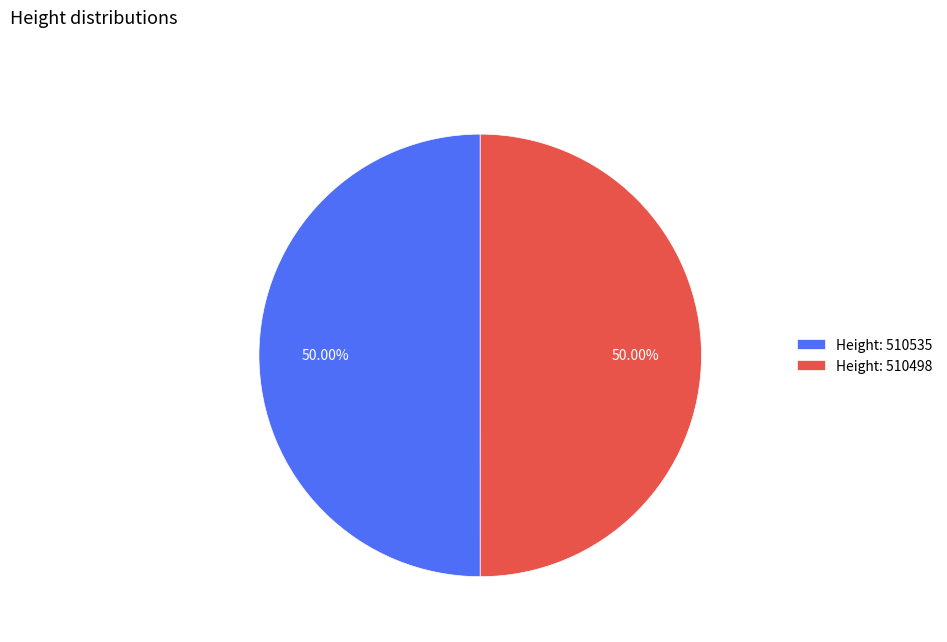

Is the sum of Height: 510535 and Height: 510498 greater than half?

Yes